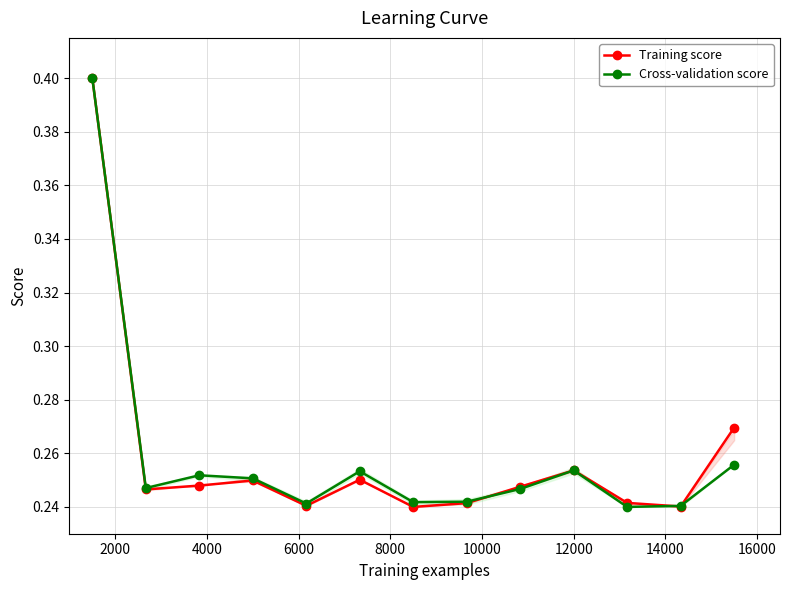

At how many categories does at least one series exceed 0?

13